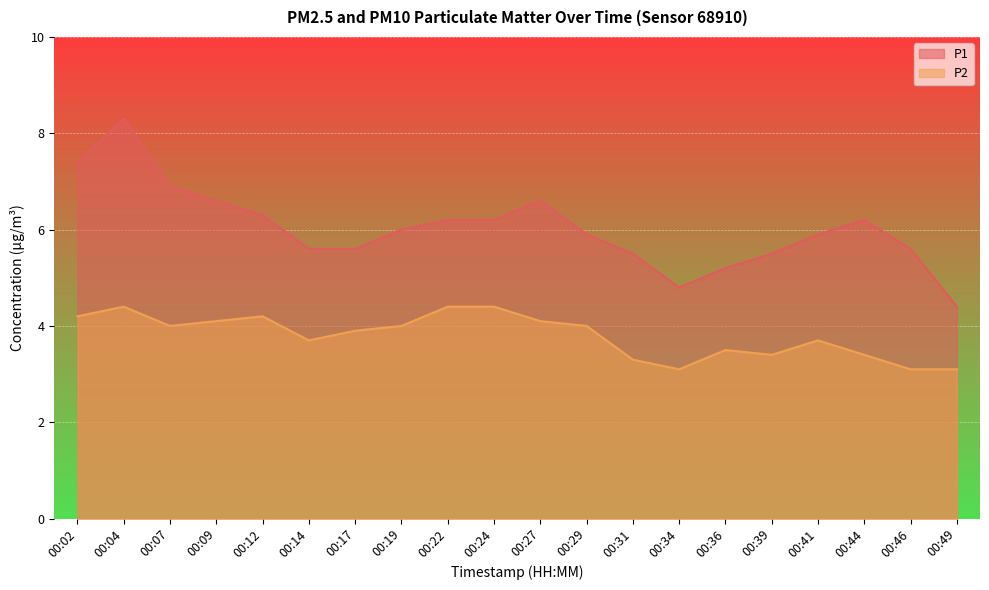

Between 00:39 and 00:04, which is larger?

00:04